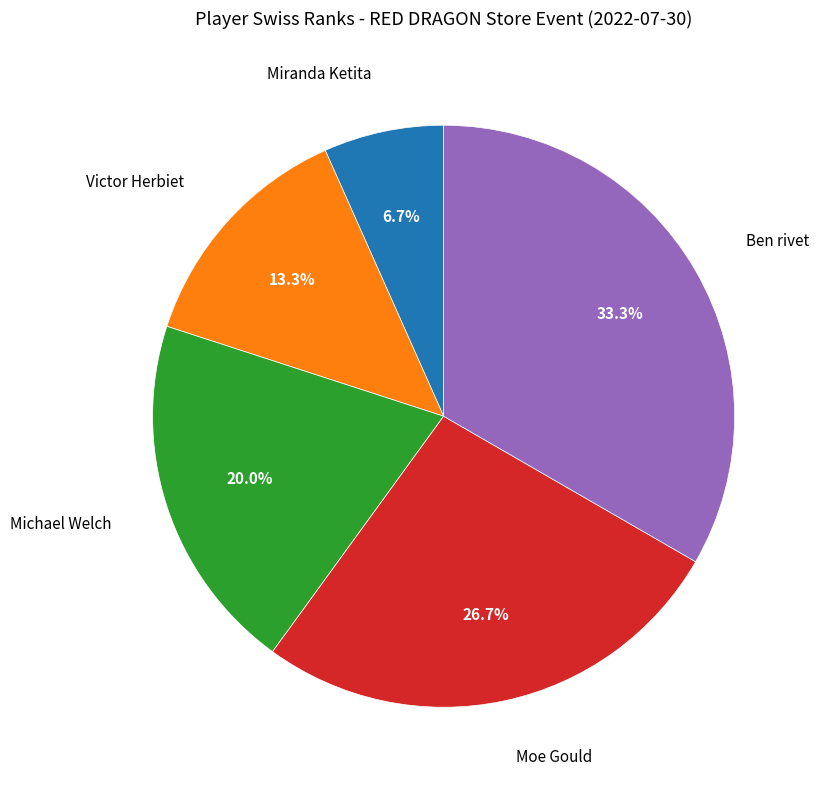

What percentage is the Miranda Ketita slice, to the nearest percent?

7%